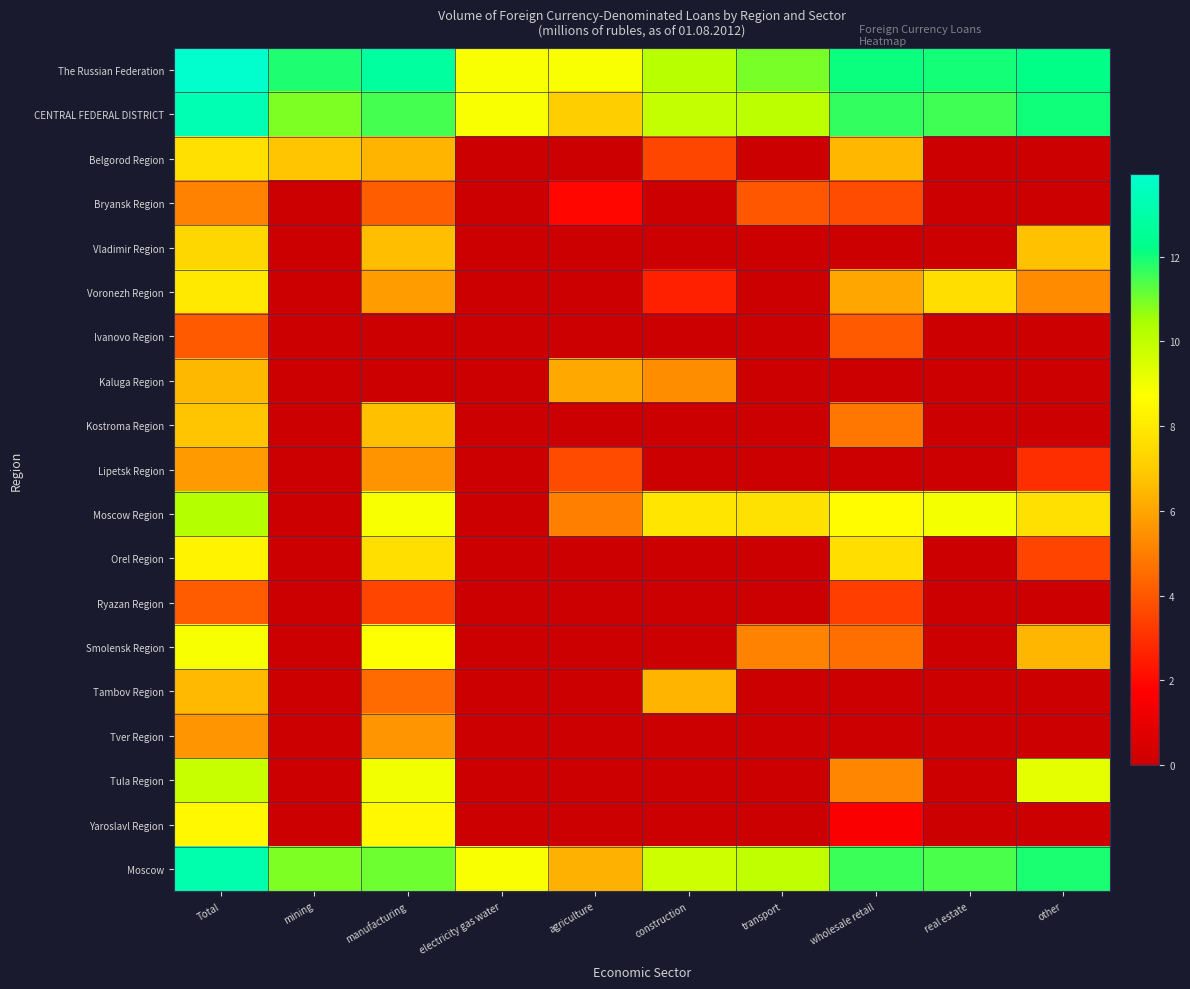

At how many categories does at least one series exceed 12?

5